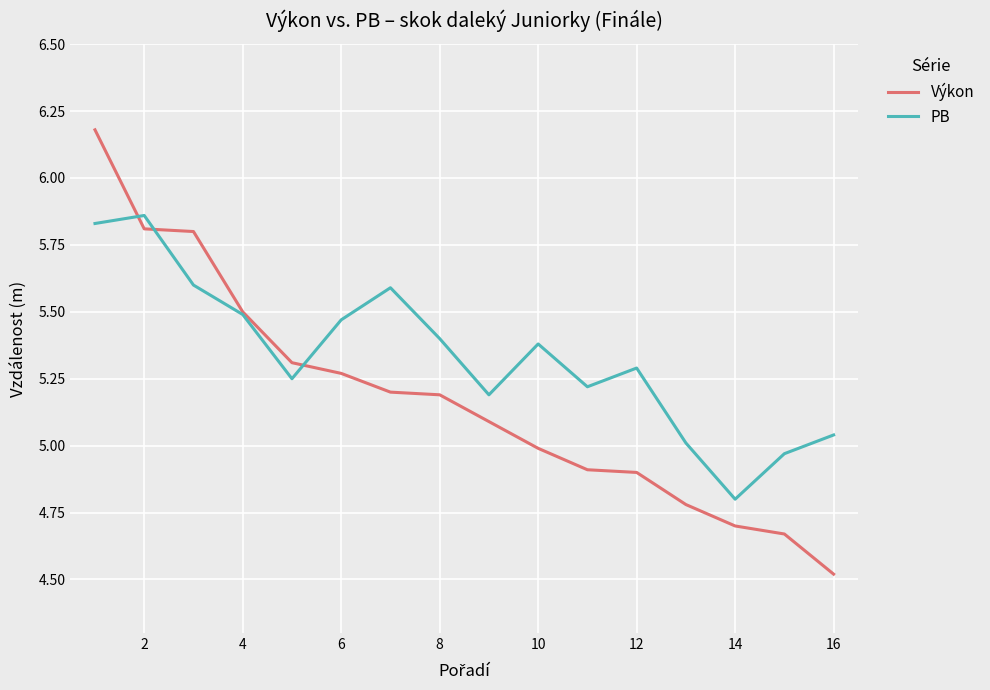

What is the difference between the maximum and minimum values in the Výkon series?

1.7